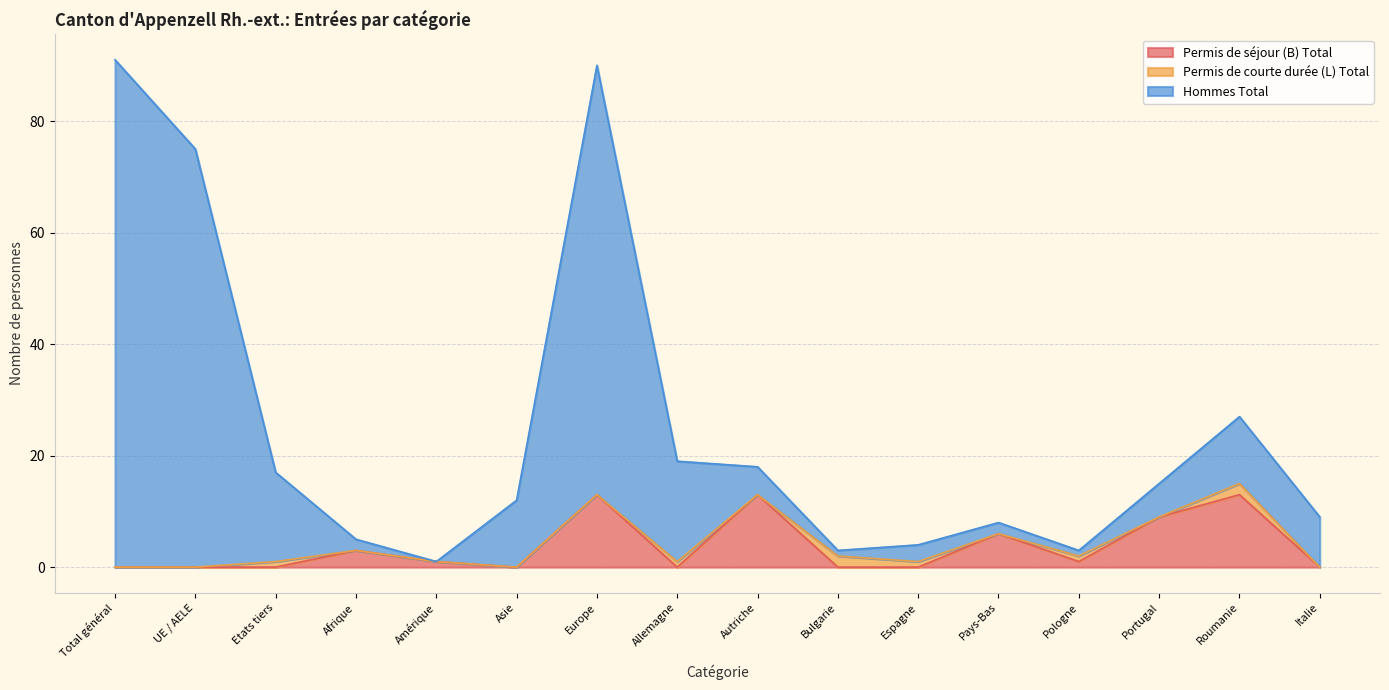

Where is the first local minimum for Permis de séjour (B) Total?

Asie